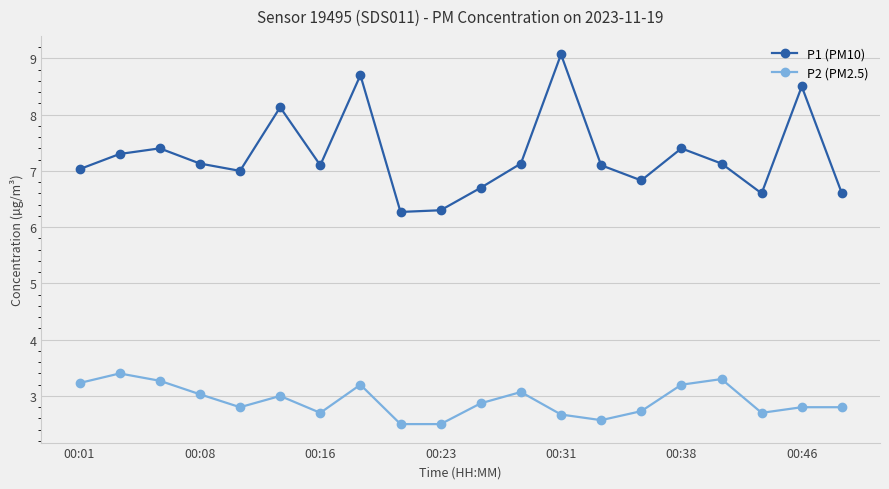

What are all the series names shown in the legend?

P1 (PM10), P2 (PM2.5)